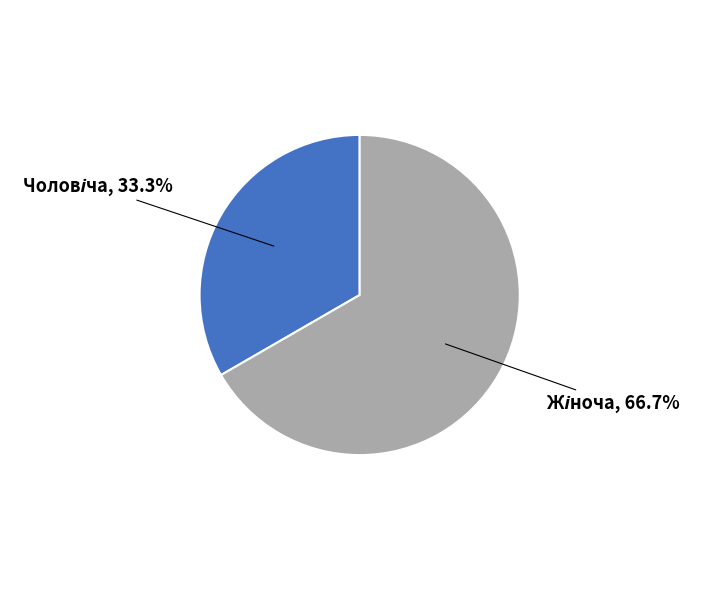

Is there a majority slice in this chart?

Yes